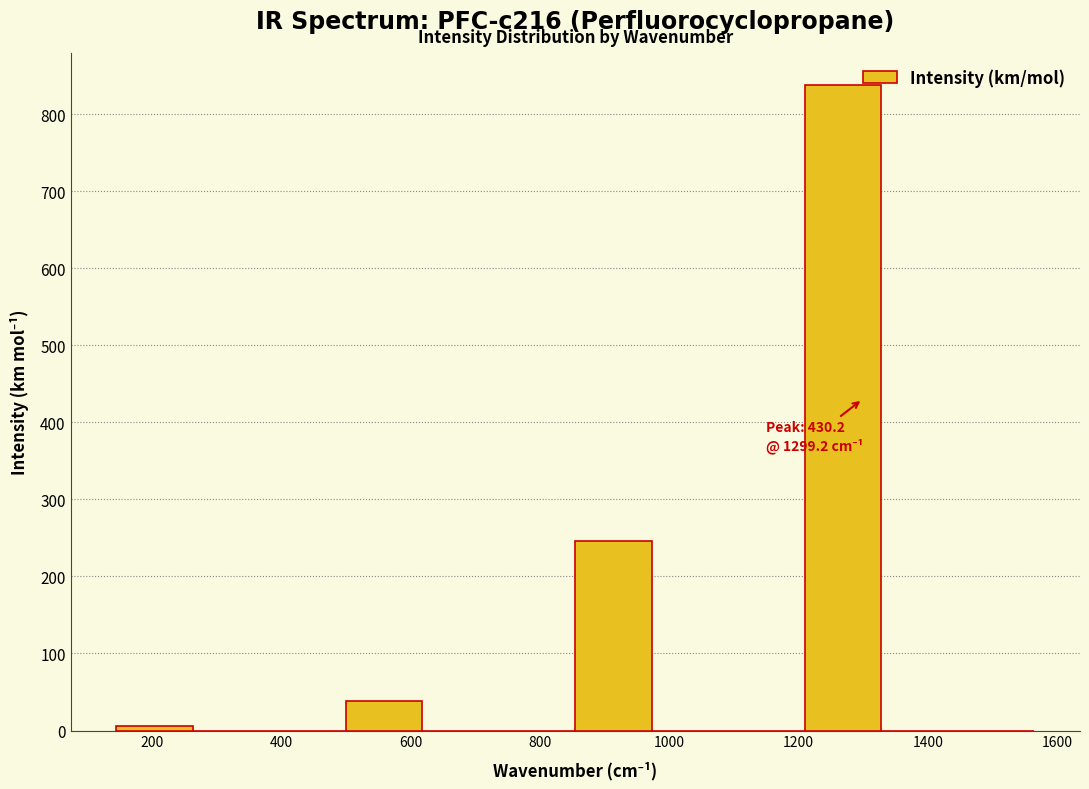

Over which range of the x-axis is the bar tallest?

1200 to 1320